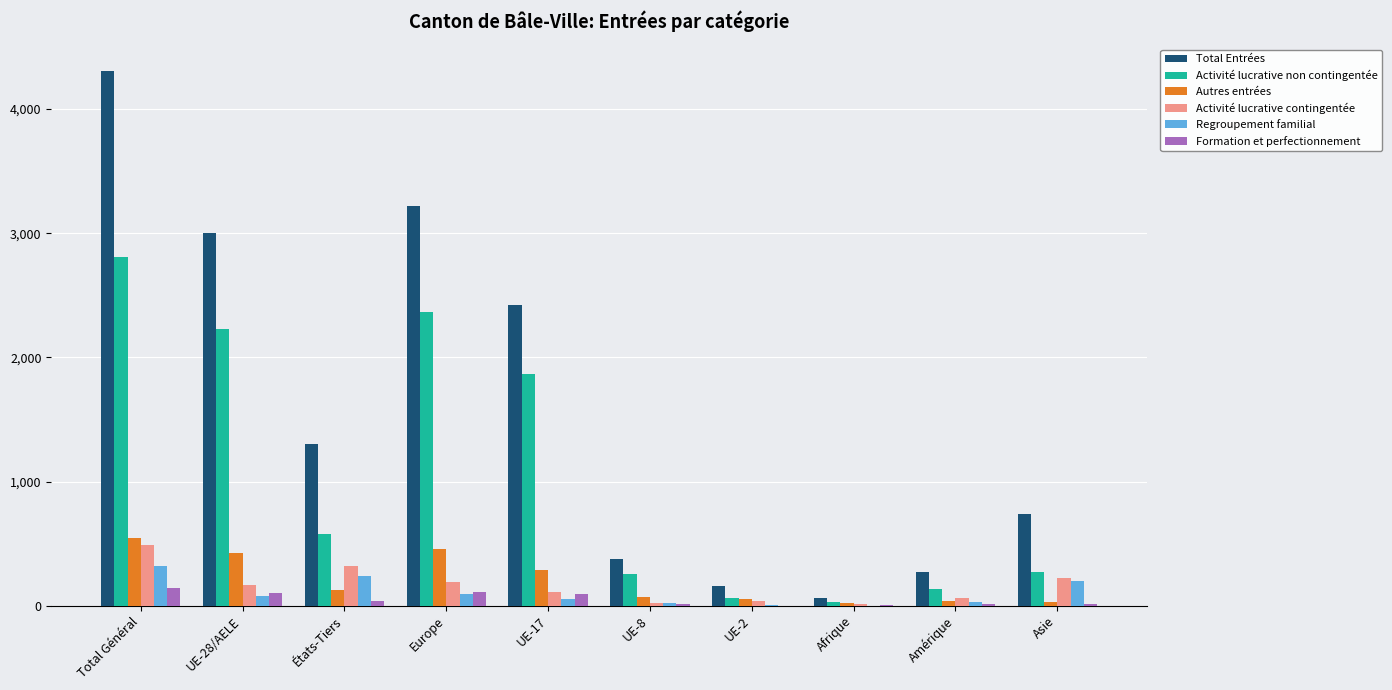

What value does the Regroupement familial series have at Amérique?

29